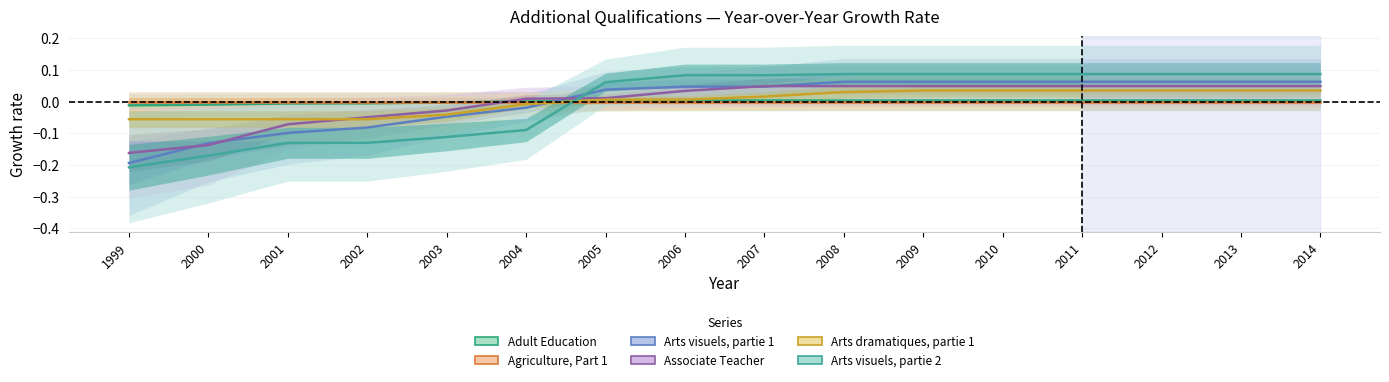

Is this an area chart (filled region under the line)?

No